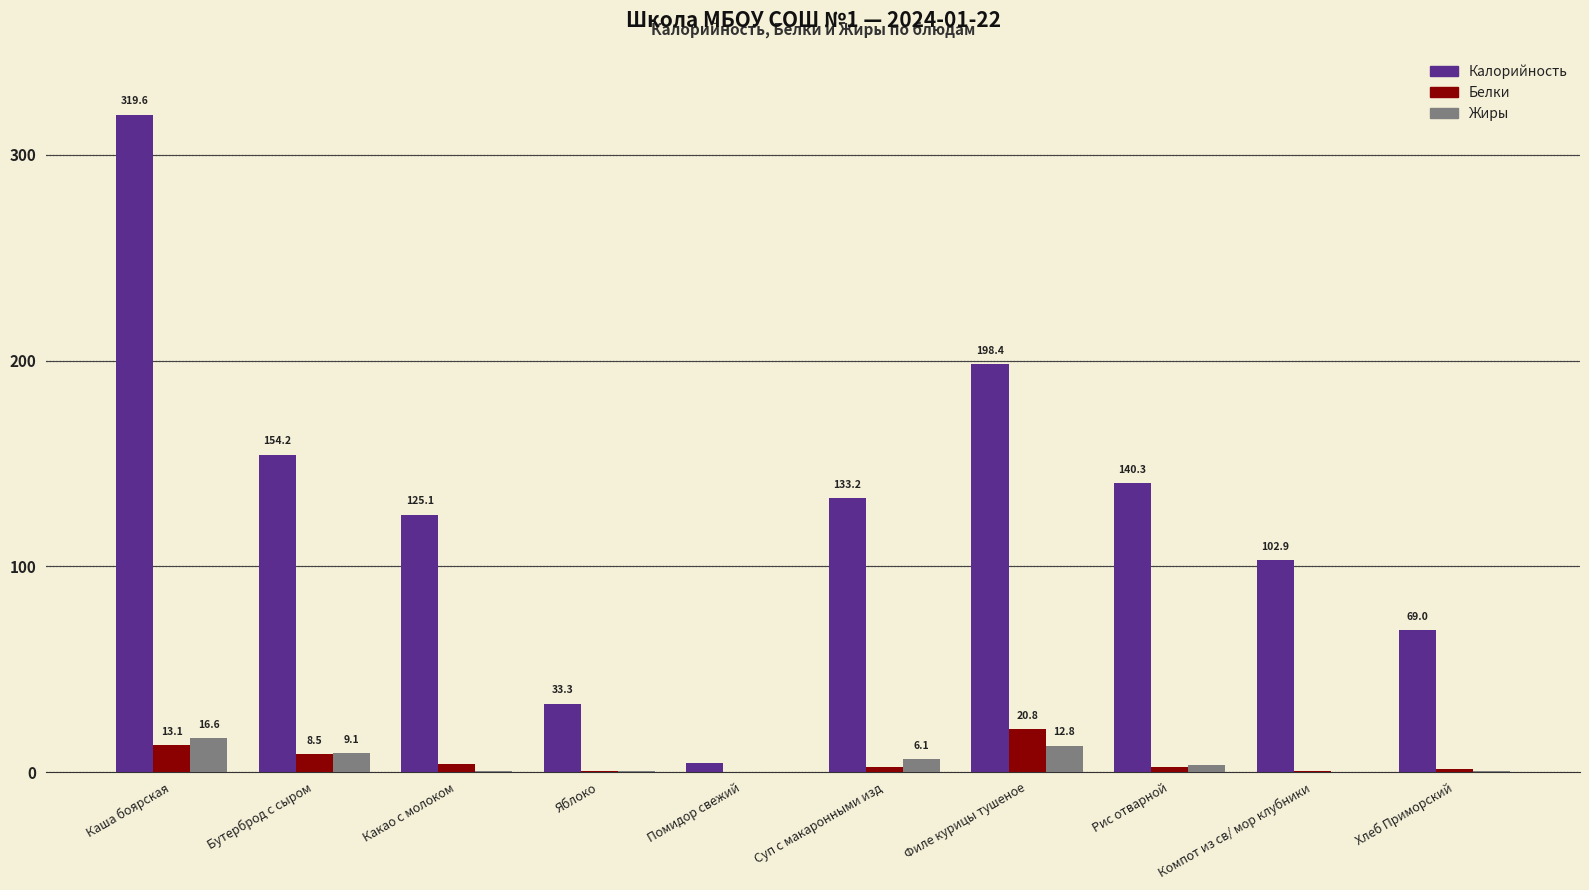

At which category is the sum across all series the highest?

Каша боярская